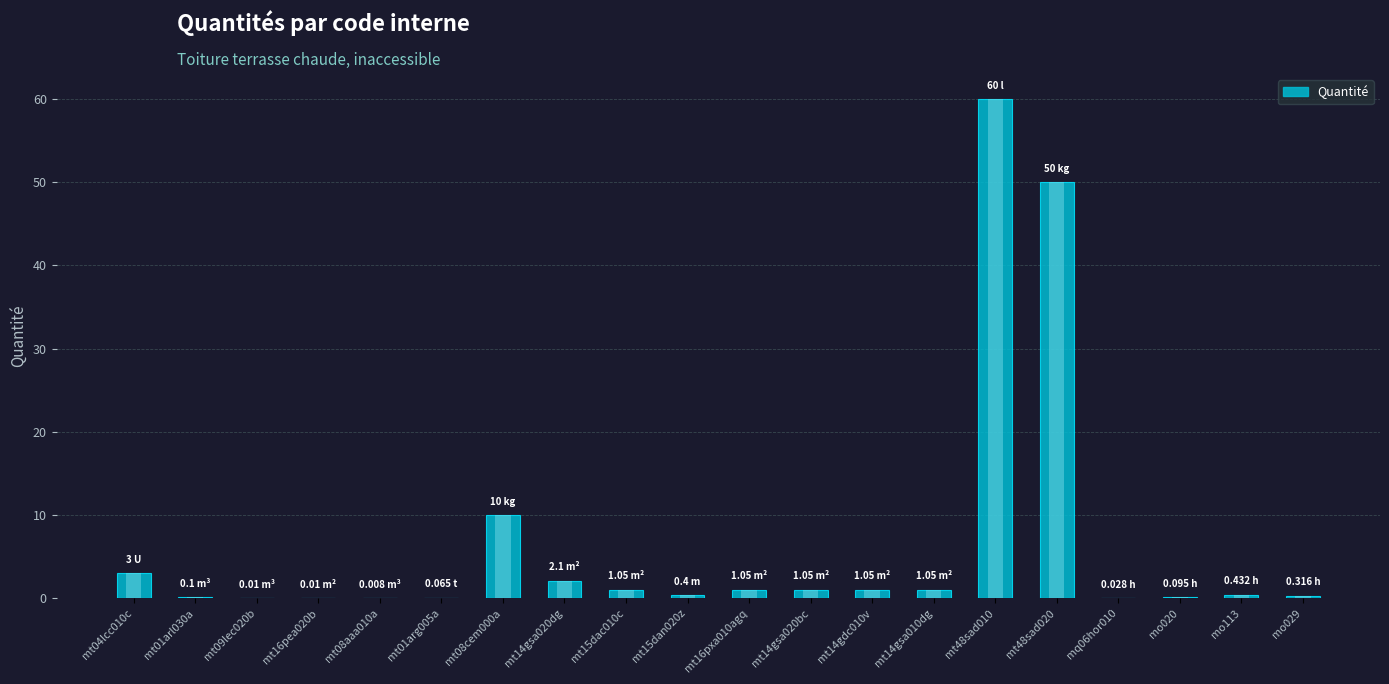

Is it true that the value at mt01arl030a is 0.1?

False